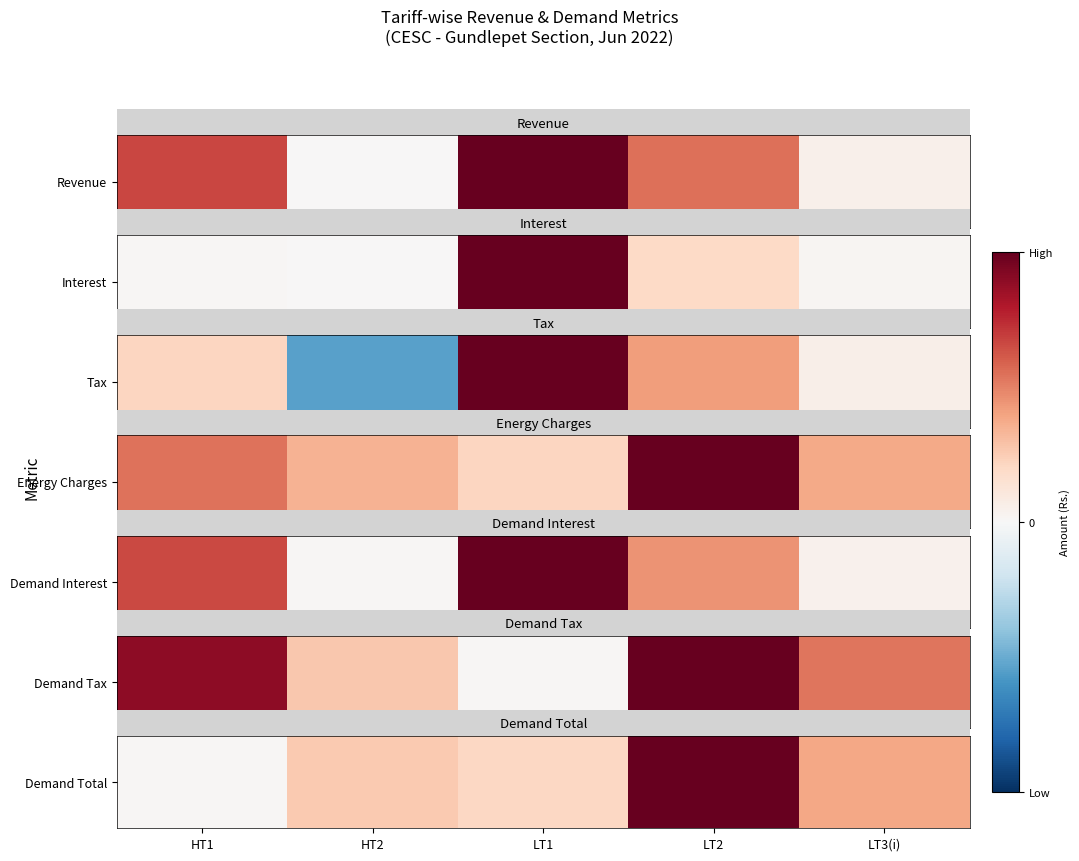

At which label is the value closest to 0?

HT1